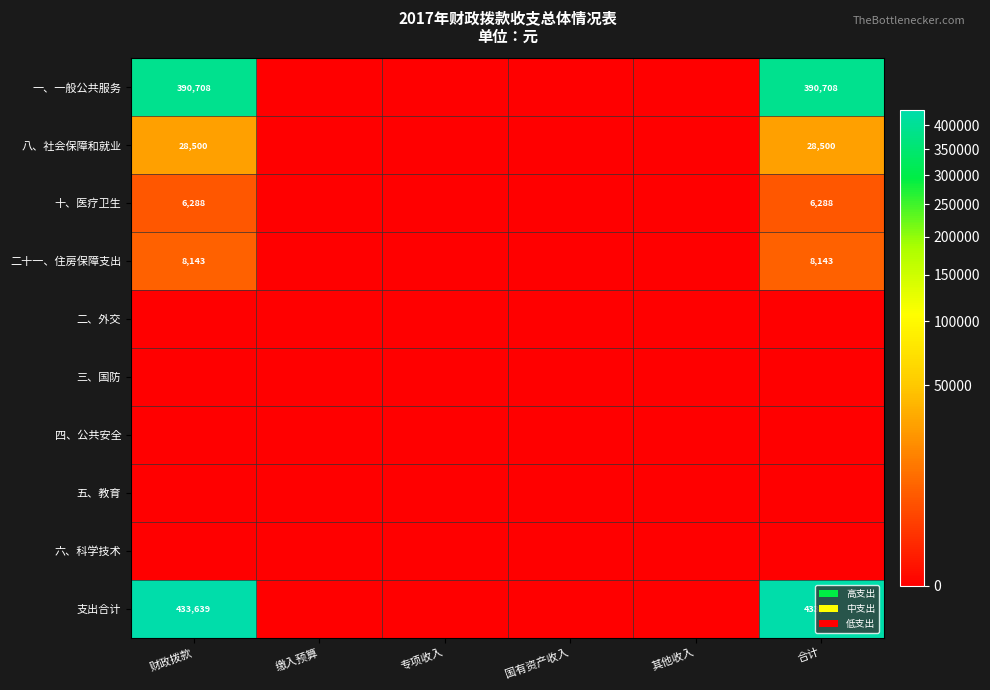

How many 十、医疗卫生 values are between 0 and 6288?

6